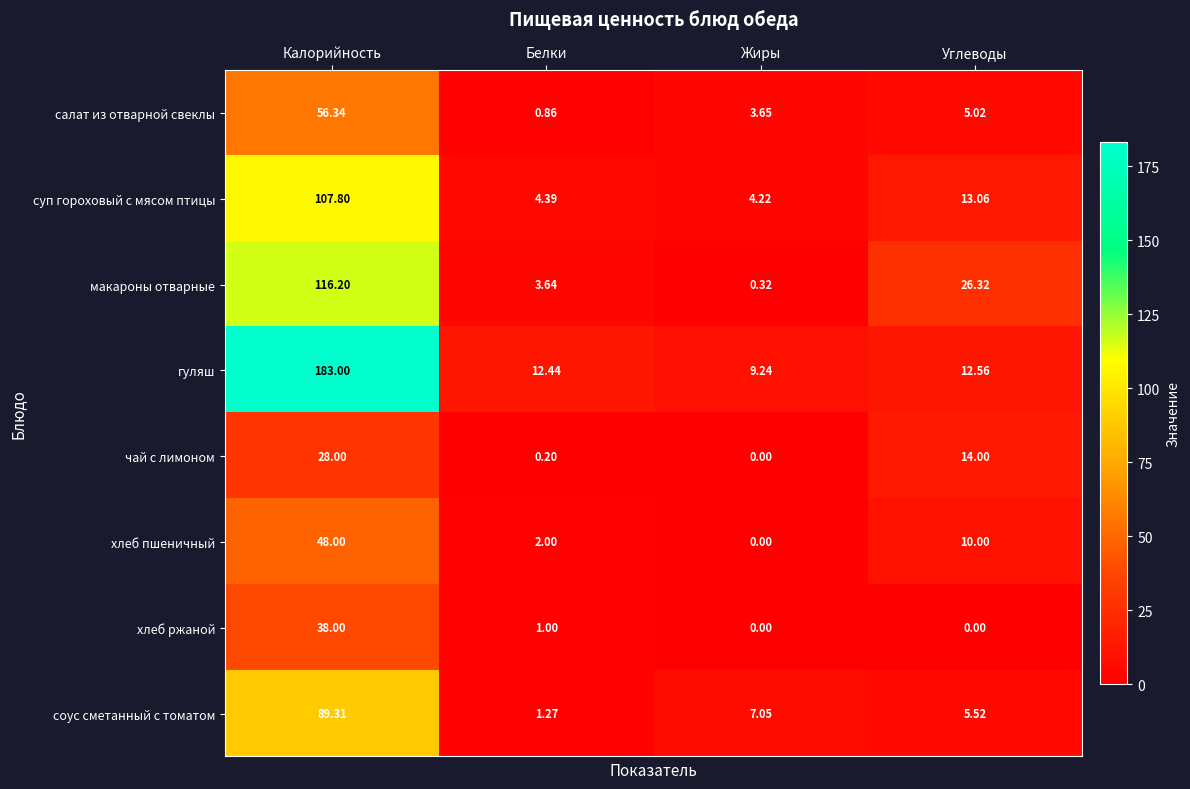

Between Белки and Углеводы, which series saw the biggest shift?

макароны отварные